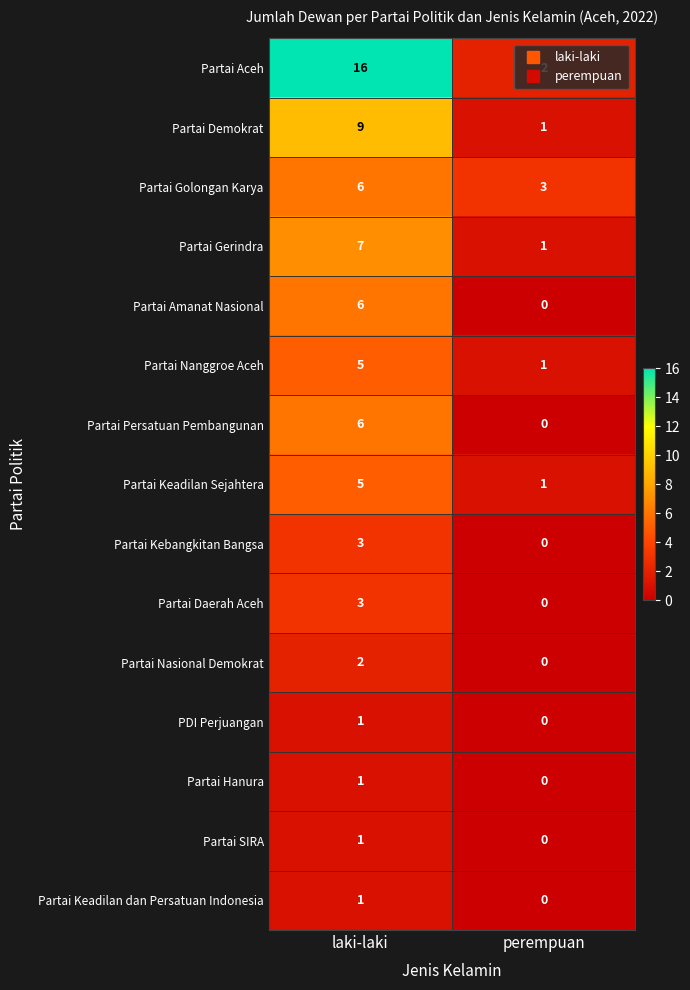

Which series changed the most between laki-laki and perempuan?

Partai Aceh